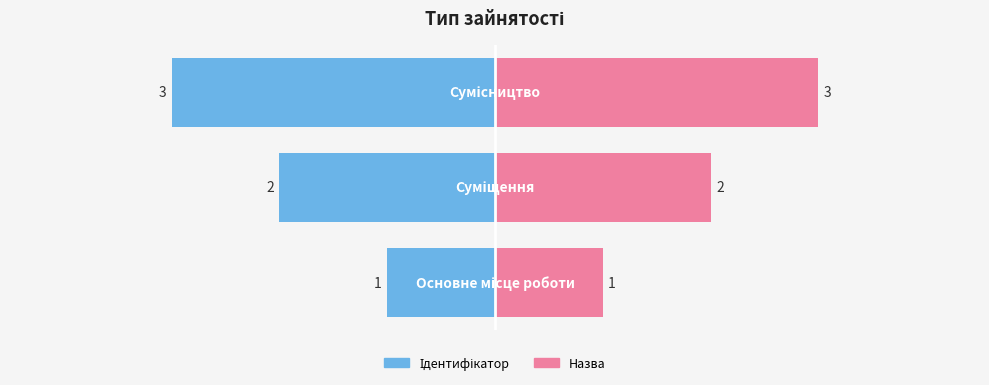

Count the Назва values in the range 1 to 3.

3